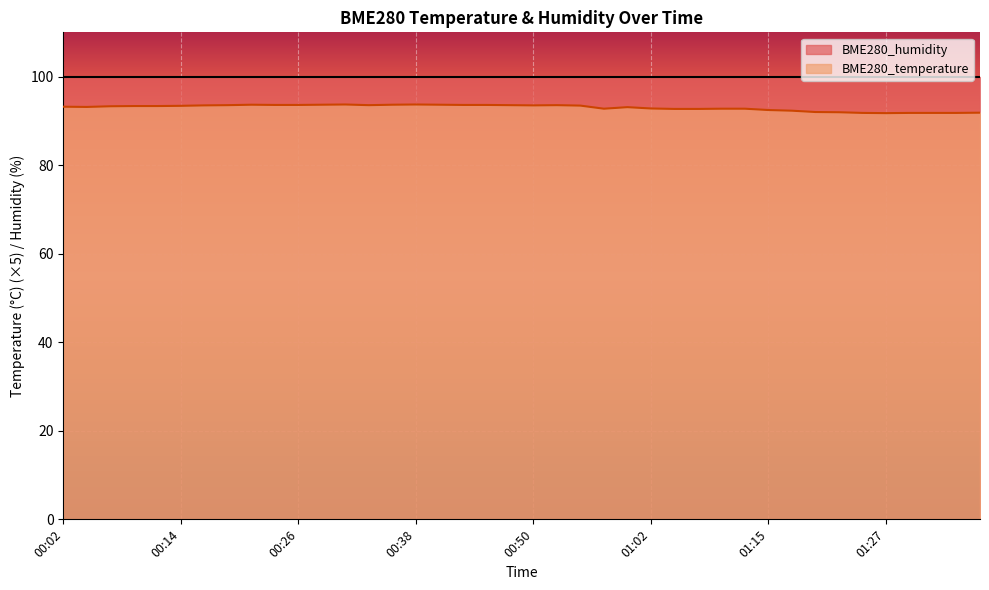

Rank the categories by value from highest to lowest.

00:31, 00:38, 00:21, 00:28, 00:36, 00:40, 00:23, 00:26, 00:43, 00:45, 00:19, 00:33, 00:48, 00:53, 00:16, 00:50, 00:55, 00:14, 00:09, 00:11, 00:07, 00:02, 00:04, 01:00, 01:02, 00:57, 01:10, 01:12, 01:05, 01:07, 01:15, 01:17, 01:19, 01:22, 01:36, 01:24, 01:29, 01:32, 01:34, 01:27